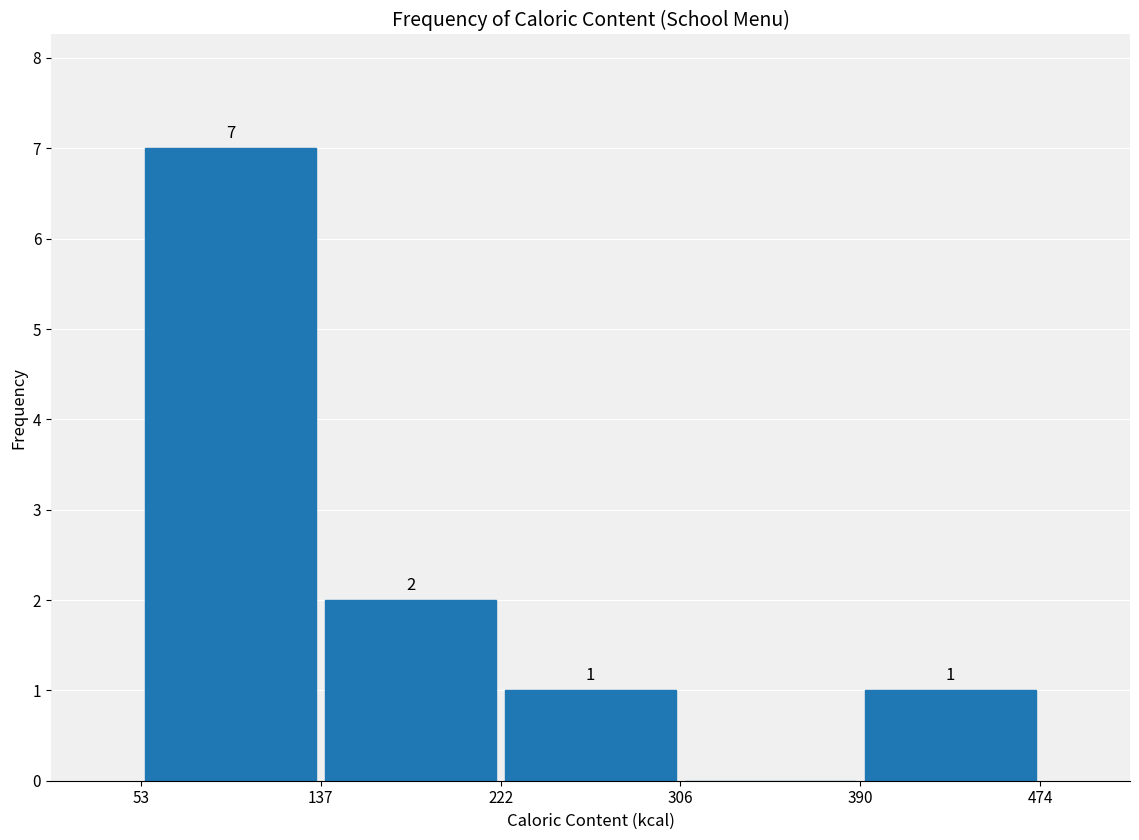

Over which range of the x-axis is the bar tallest?

53 to 137